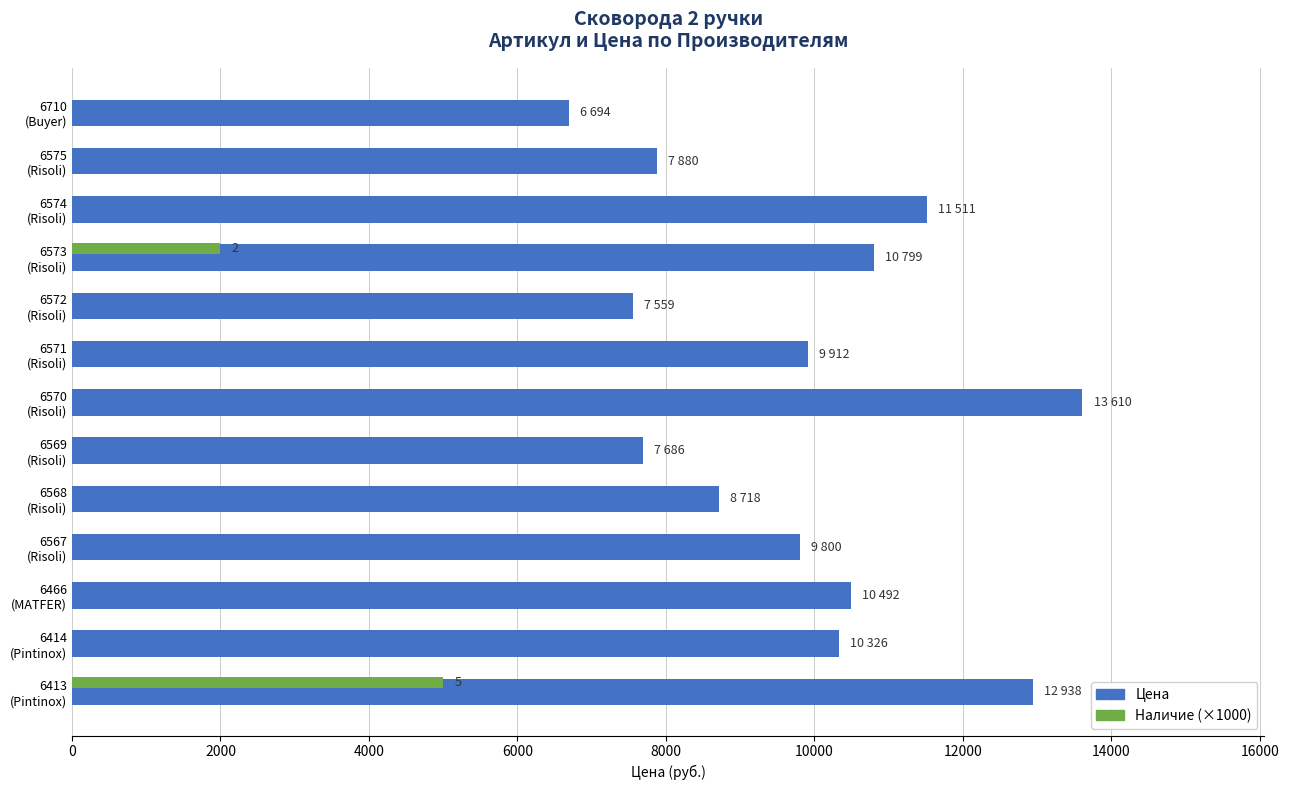

What is the maximum value shown in the chart?

13610